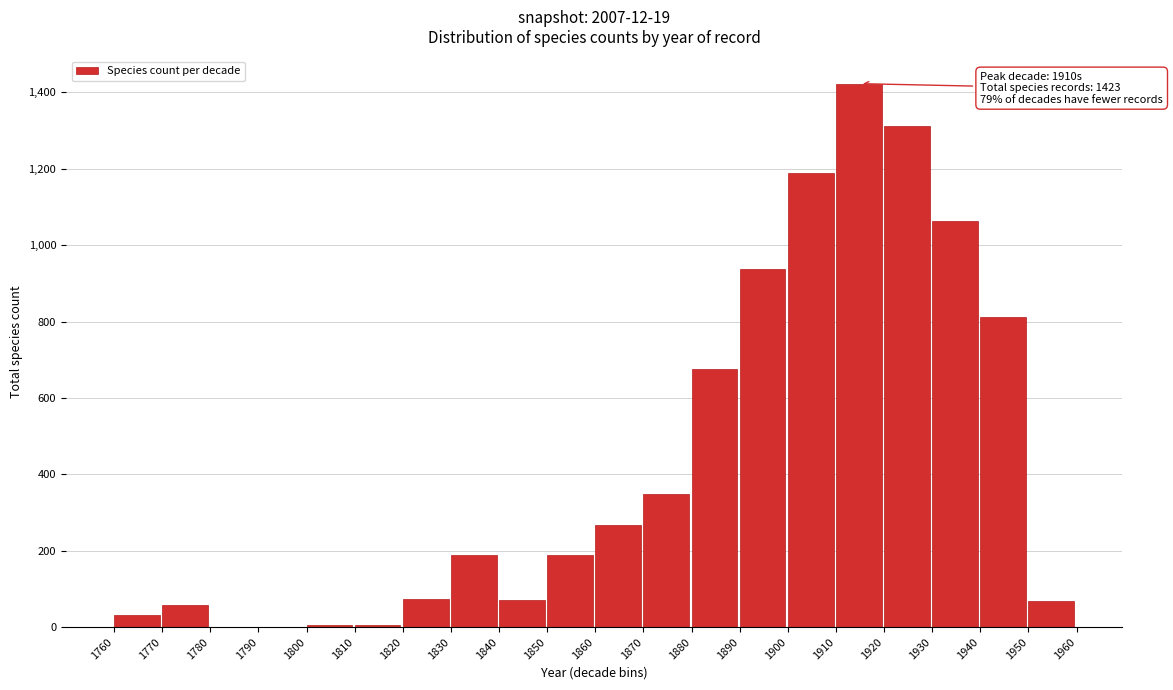

True or false: the data shows 188 at 1830.

True